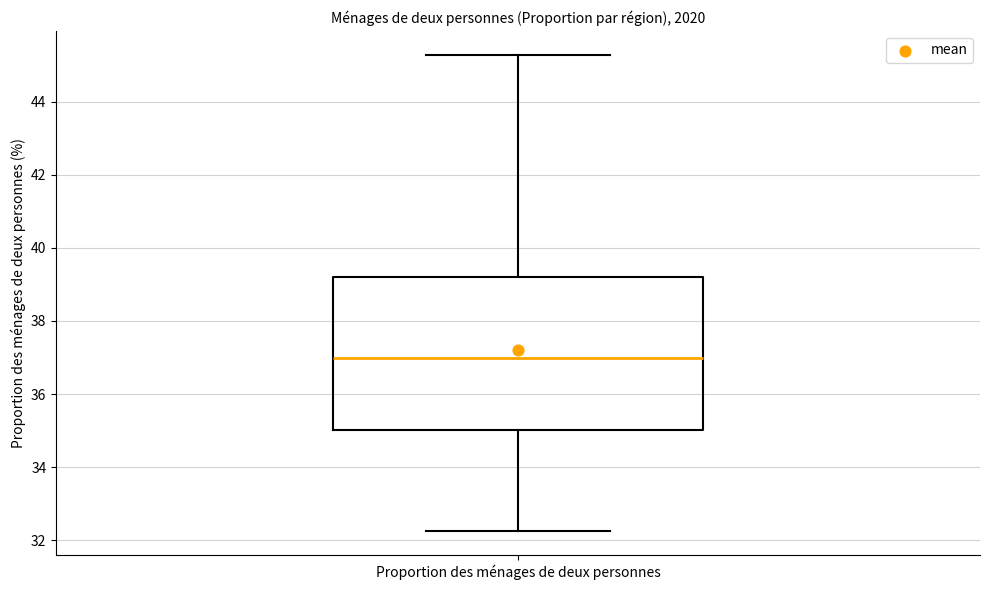

Where is the upper edge of the box for Proportion des ménages de deux personnes on the y-axis? The values are not printed on the chart, so give them approximately, as read against the axis.

39.2